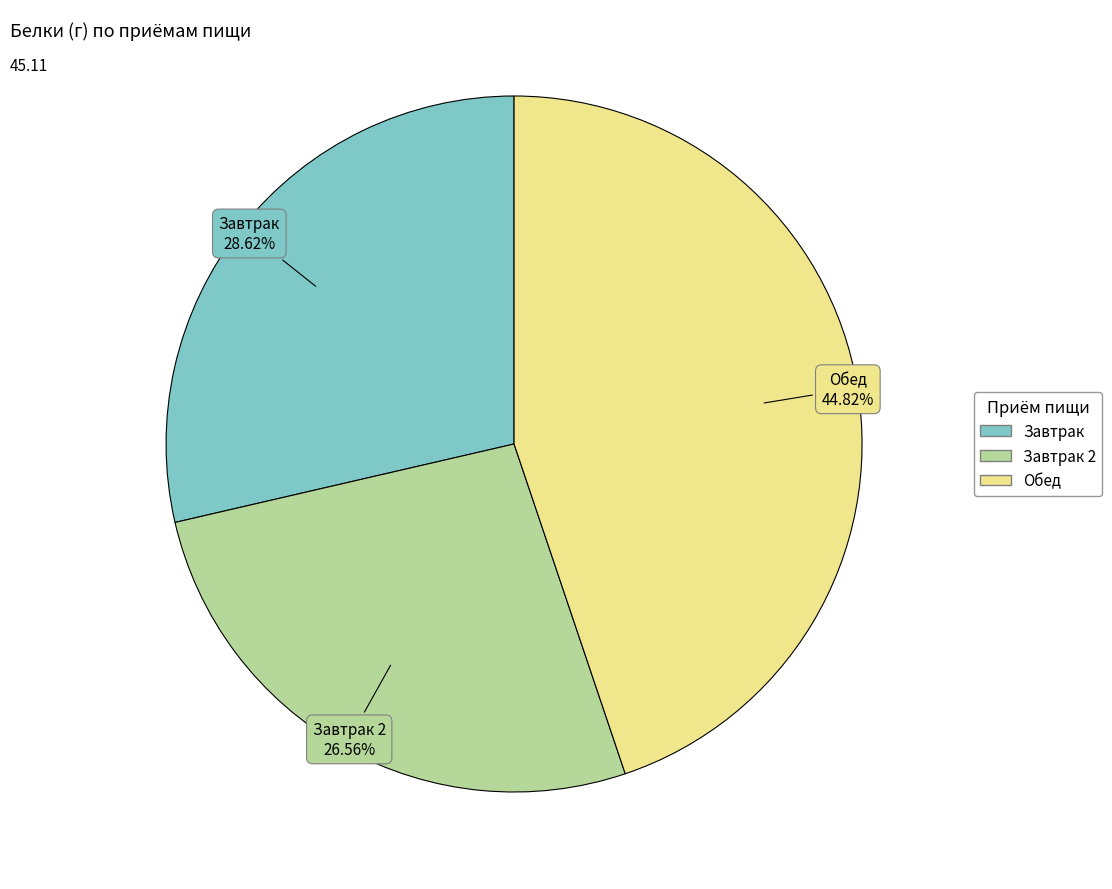

Is there any slice that represents more than half of the pie?

No